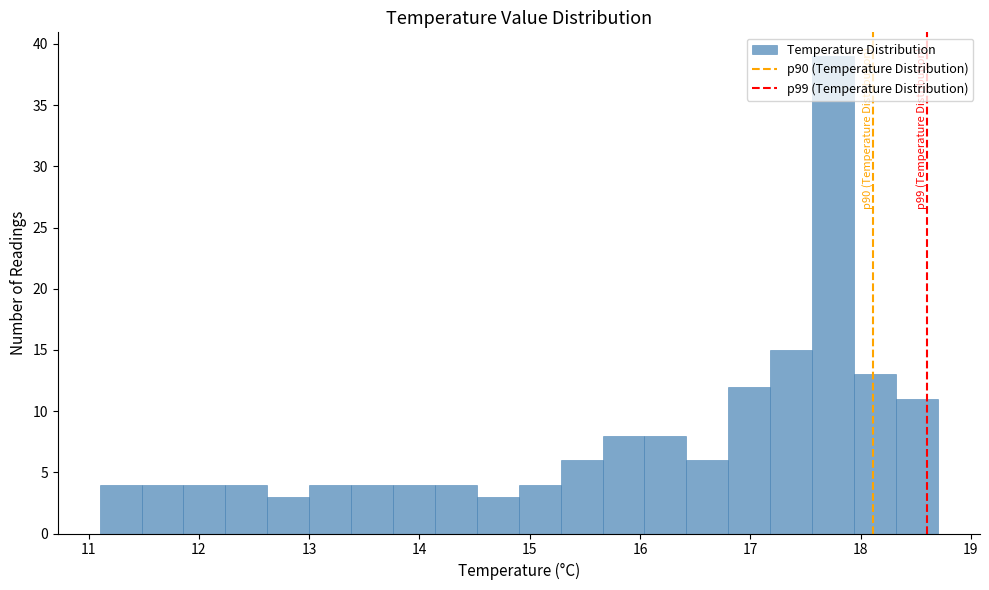

Around what value on the x-axis is the tallest bar? Give the approximate position of its centre, as read against the axis.

17.8